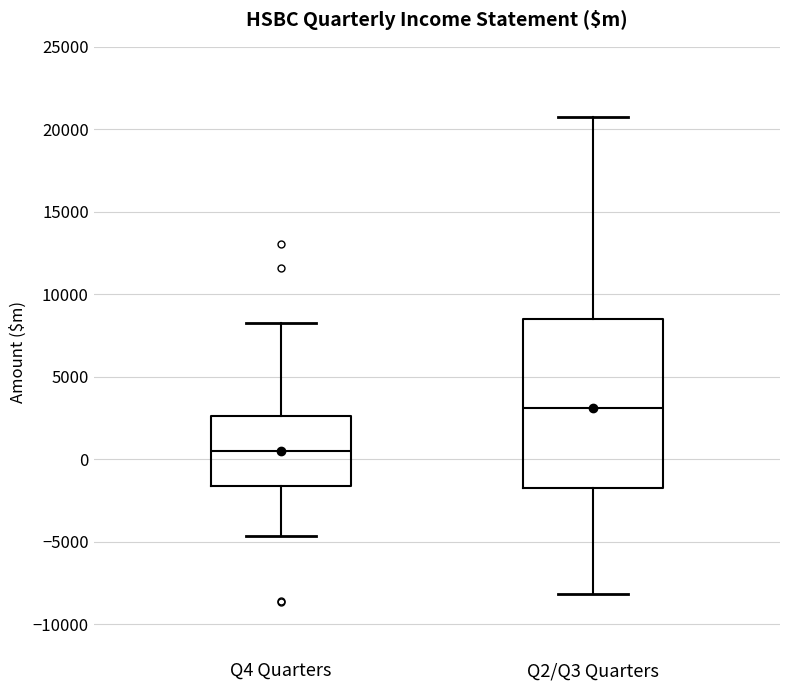

Which box has the highest median line?

Q2/Q3 Quarters